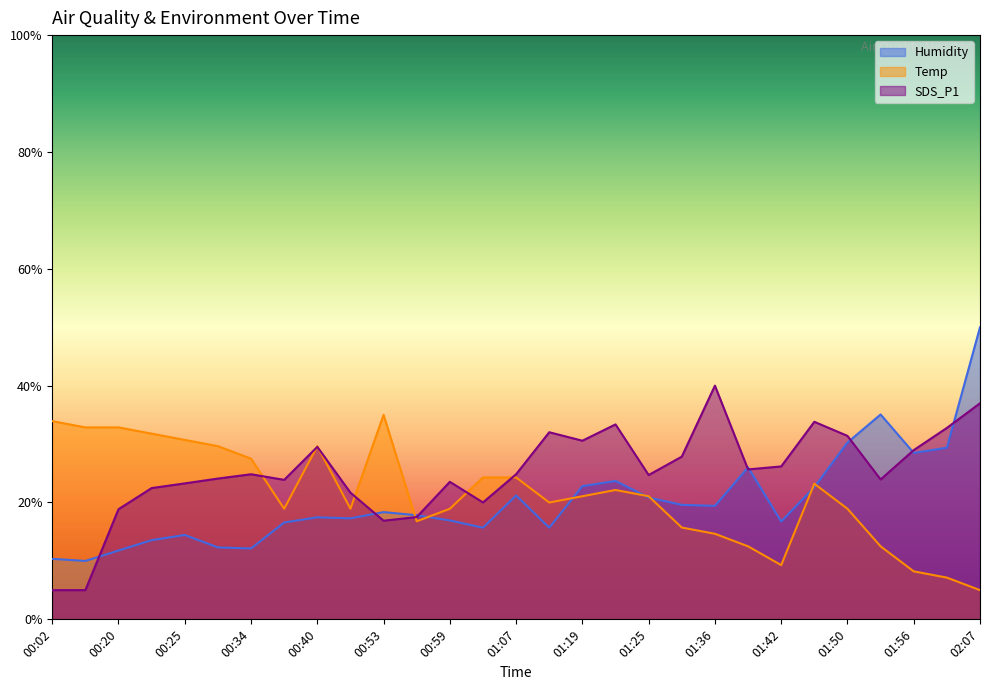

Which series has the largest total across all categories?

SDS_P1